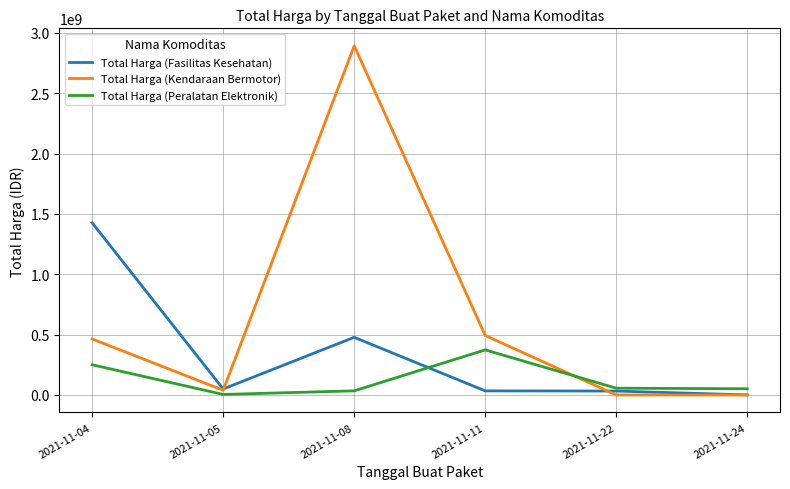

What is the approximate value of Total Harga (Kendaraan Bermotor) at 2021-11-05?

39440000